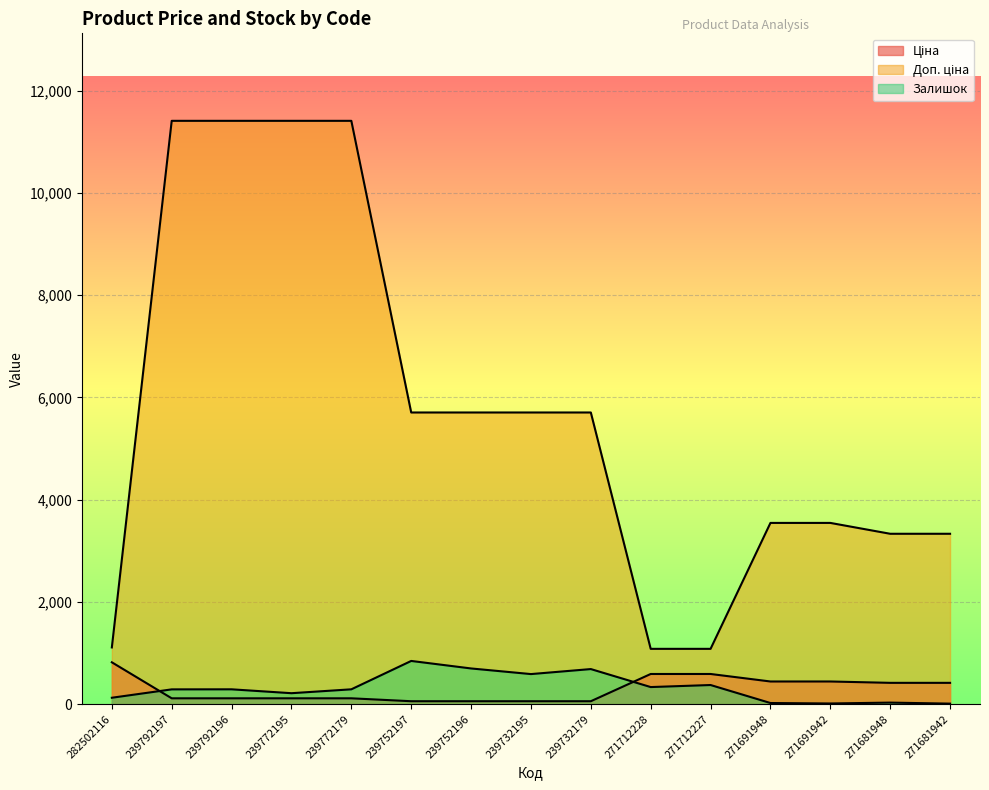

Reading left to right, list all the values displayed in this chart.

Ціна: 818.5	114.1	114.1	114.1	114.1	57.0	57.0	57.0	57.0	589.9	589.9	443.1	443.1	416.6	416.6
Доп. ціна: 1109.2	11410.0	11410.0	11410.0	11410.0	5705.0	5705.0	5705.0	5705.0	1081.7	1081.7	3545.0	3545.0	3332.5	3332.5
Залишок: 125.0	289.0	290.0	214.0	290.0	845.0	698.0	588.0	686.0	334.0	374.0	22.0	13.0	30.0	10.0